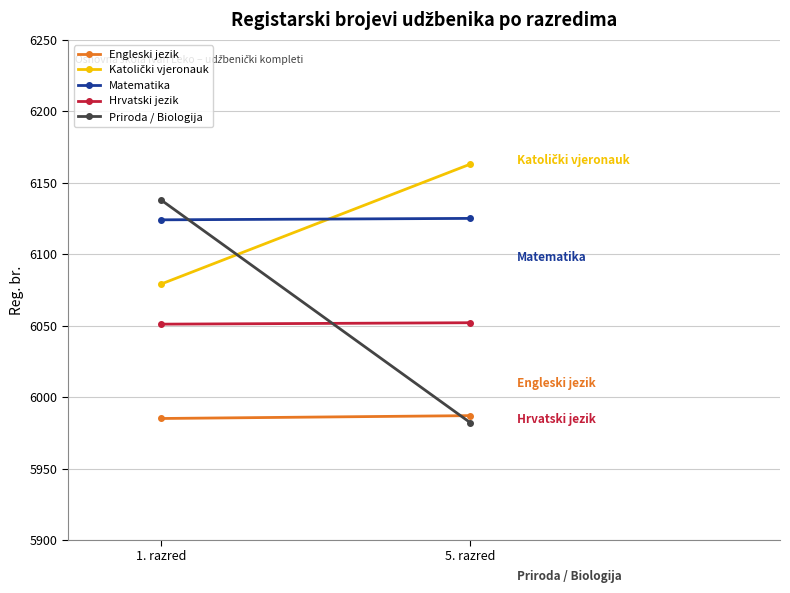

At which category is the sum across all series the highest?

1. razred